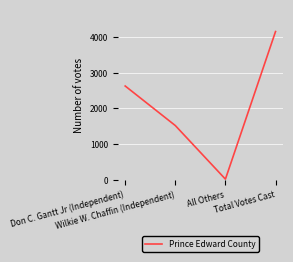

True or false: there are more than 1 points higher than both neighbors.

False